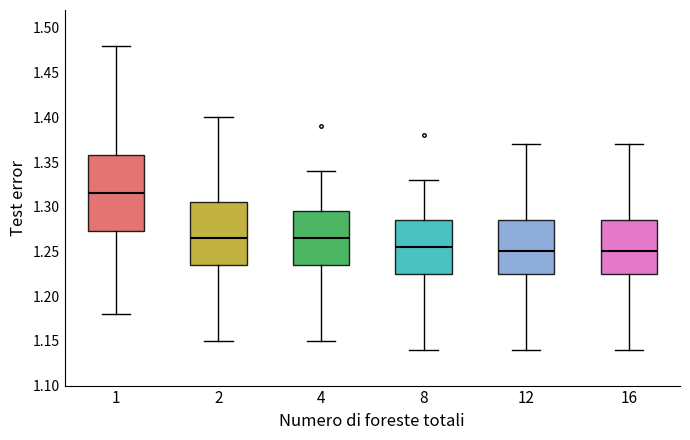

Reading left to right, transcribe this box plot: for each box, give where its median line is, the range the box spans, and where its two whiskers end, as read against the y-axis. The values are not printed on the chart, so give them approximately, as read against the axis.

1: median 1.315, box 1.275 to 1.360, whiskers 1.180 to 1.480
2: median 1.265, box 1.235 to 1.305, whiskers 1.150 to 1.400
4: median 1.265, box 1.235 to 1.295, whiskers 1.150 to 1.340
8: median 1.255, box 1.225 to 1.285, whiskers 1.140 to 1.330
12: median 1.250, box 1.225 to 1.285, whiskers 1.140 to 1.370
16: median 1.250, box 1.225 to 1.285, whiskers 1.140 to 1.370